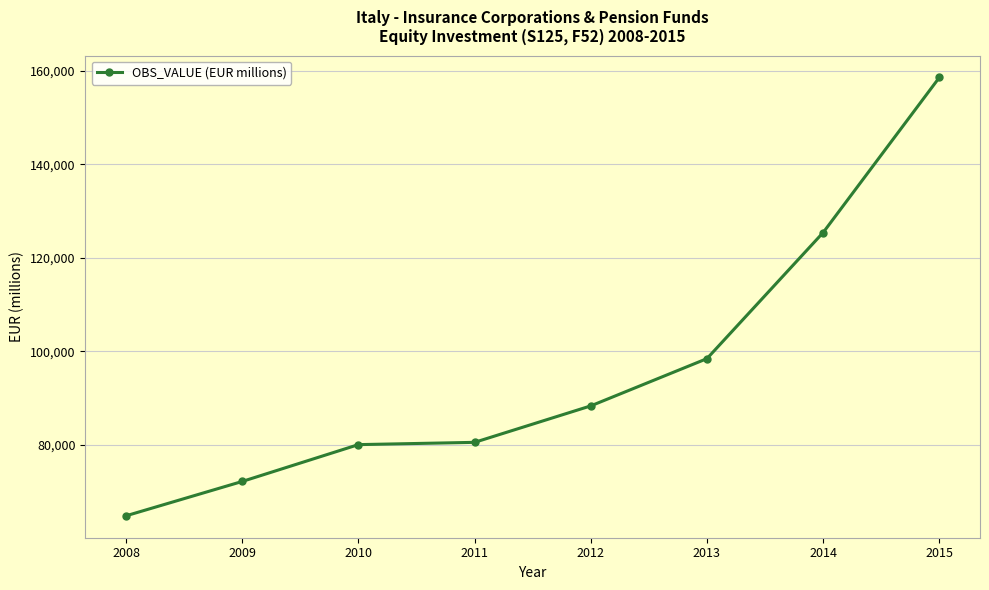

What is the value of the 4th point from the left?

80584